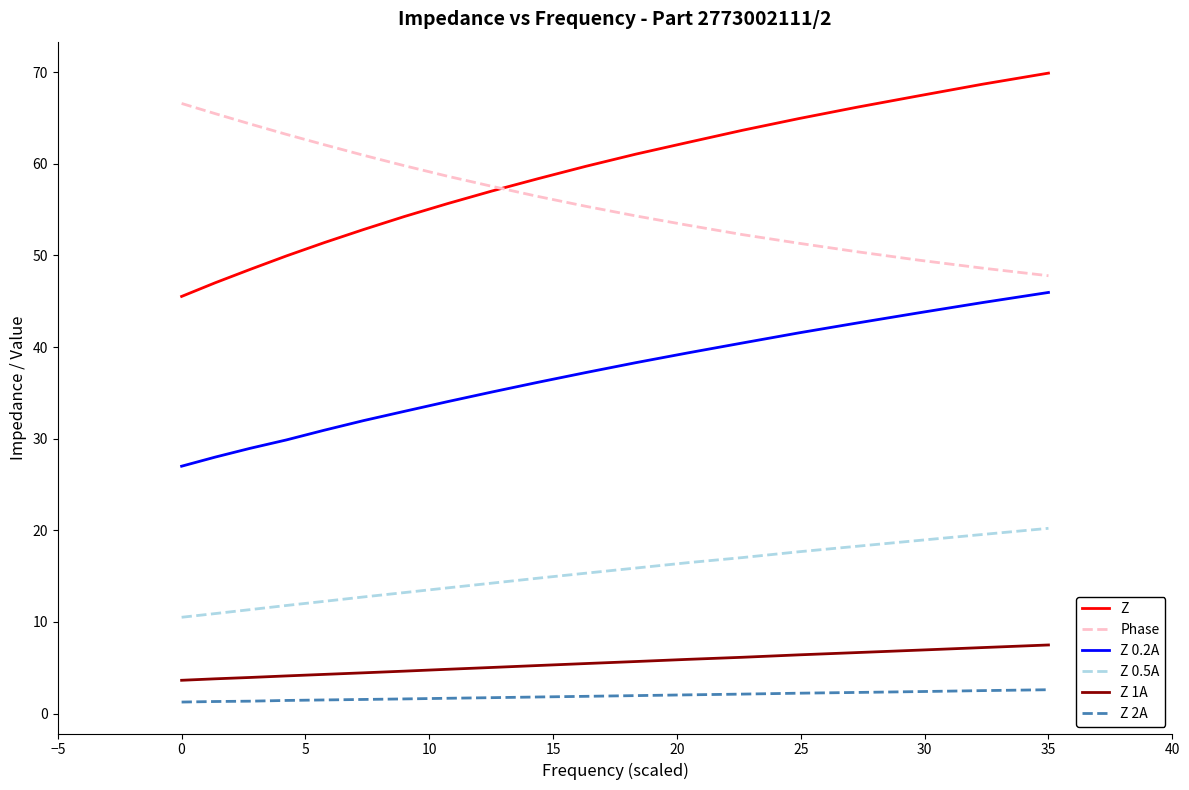

What is the greatest value displayed?

69.9